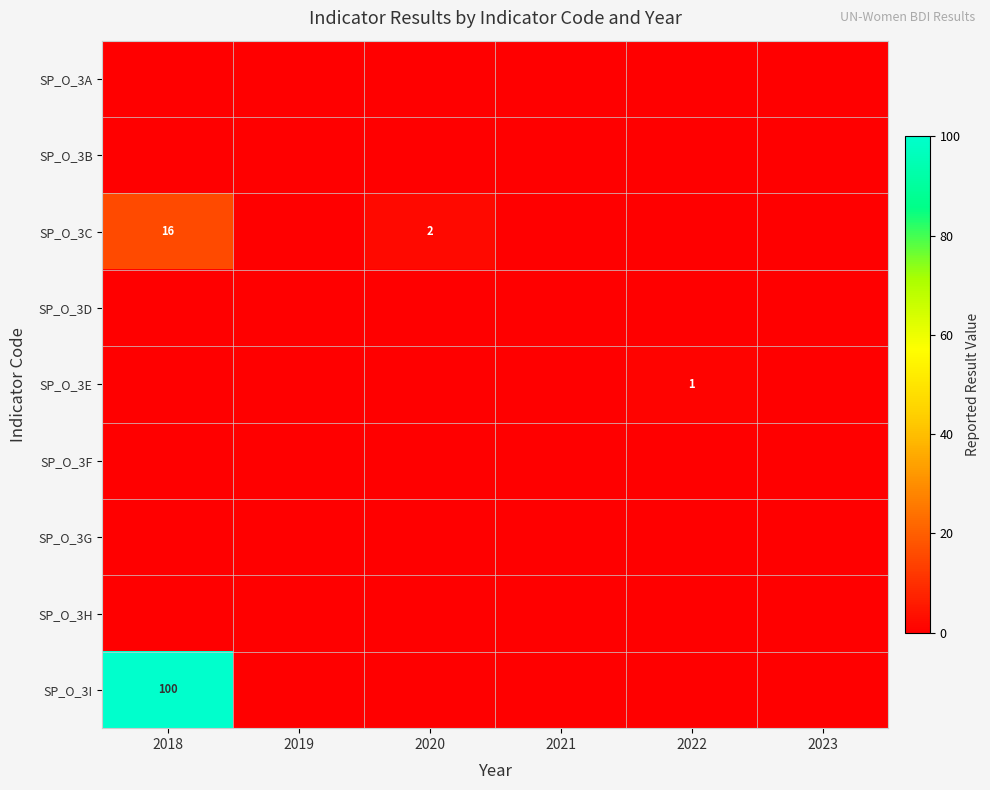

Rank the series at 2018 from lowest to highest value.

SP_O_3A, SP_O_3B, SP_O_3D, SP_O_3E, SP_O_3F, SP_O_3G, SP_O_3H, SP_O_3C, SP_O_3I